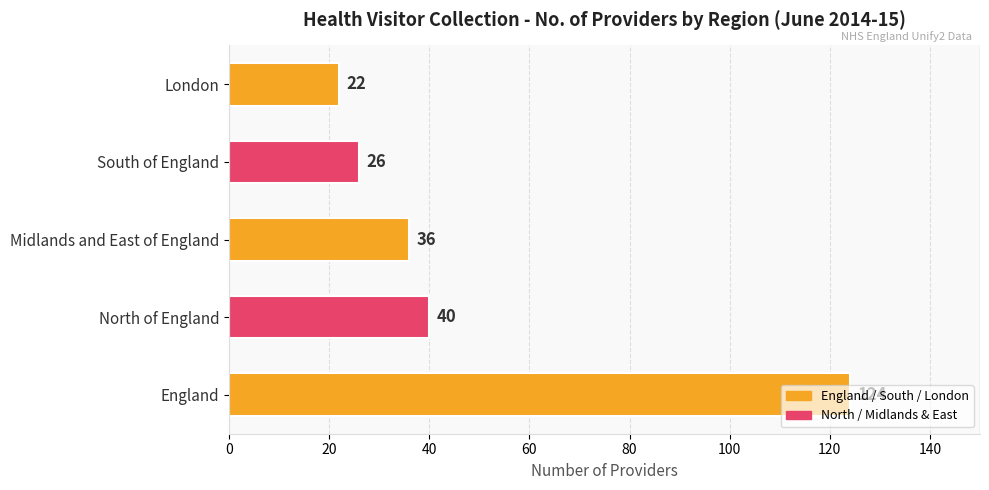

What is the difference between the second highest and second lowest values?

14